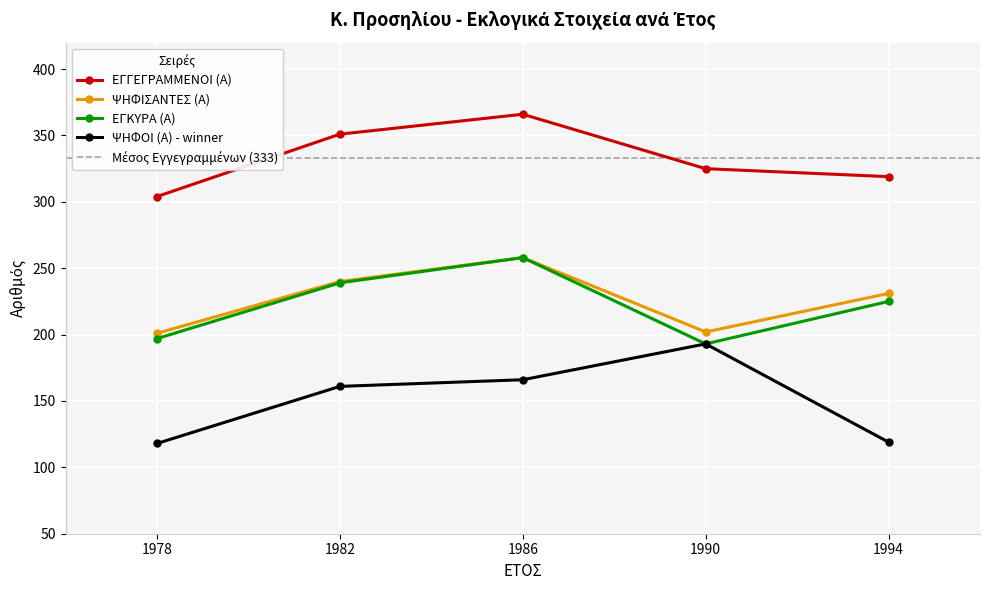

Is it true that ΕΓΚΥΡΑ (Α) equals 258 at 1986?

True